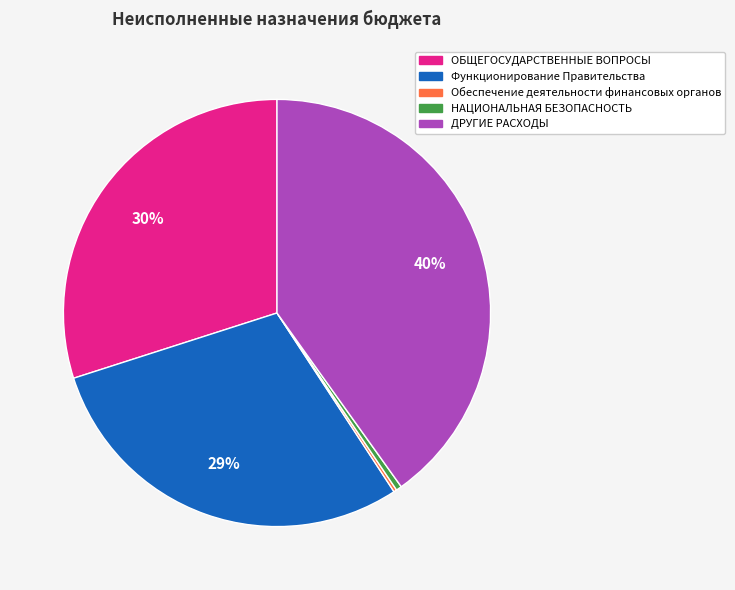

To the nearest percent, what portion does Функционирование Правительства represent?

29%